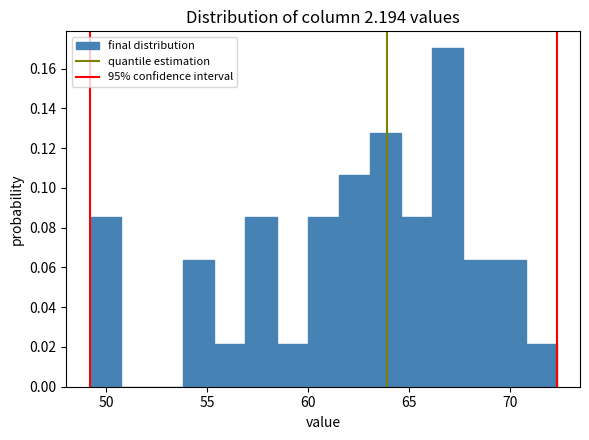

Around what value on the x-axis is the tallest bar? Give the approximate position of its centre, as read against the axis.

67.0